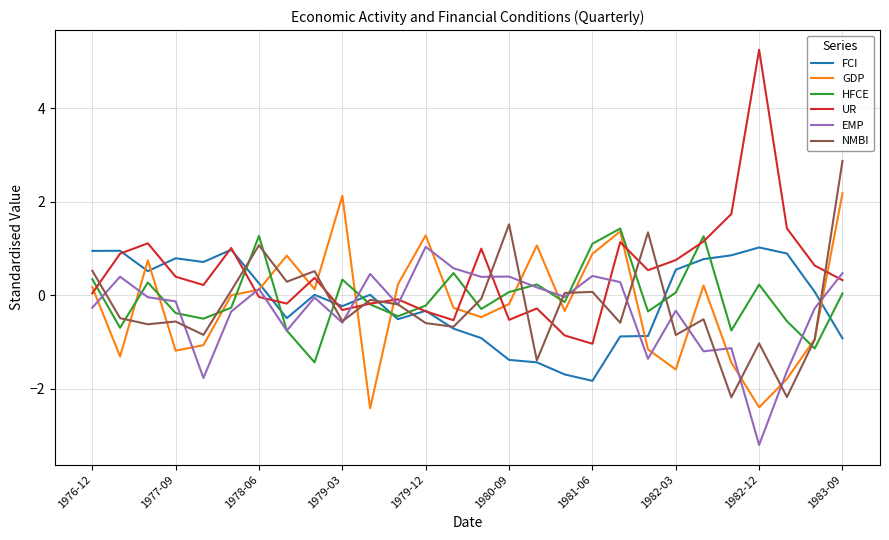

Which series has the largest total across all categories?

UR